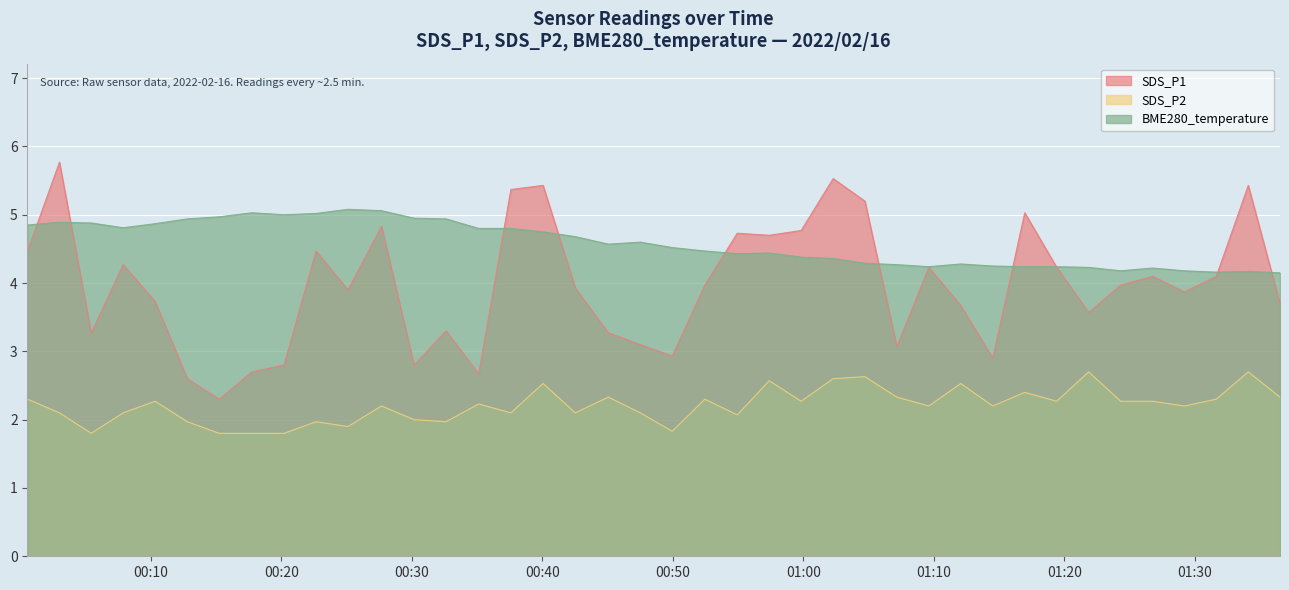

Between 2022/02/16 00:20:12 and 2022/02/16 00:49:57, which is larger?

2022/02/16 00:49:57